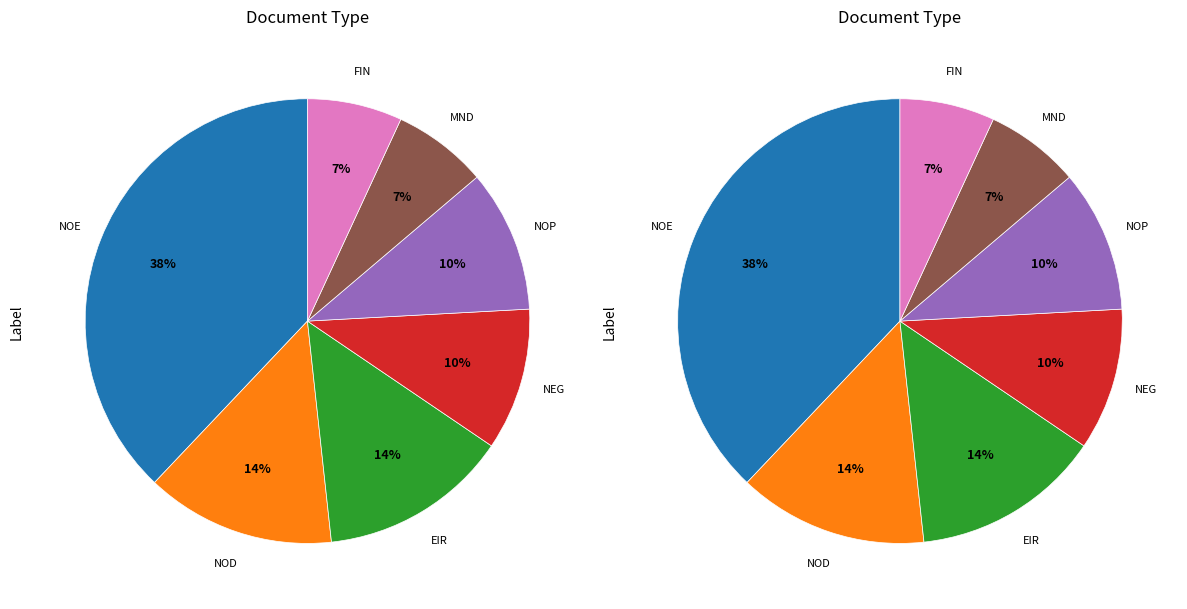

What is the change in value from NOP to MND?

-1